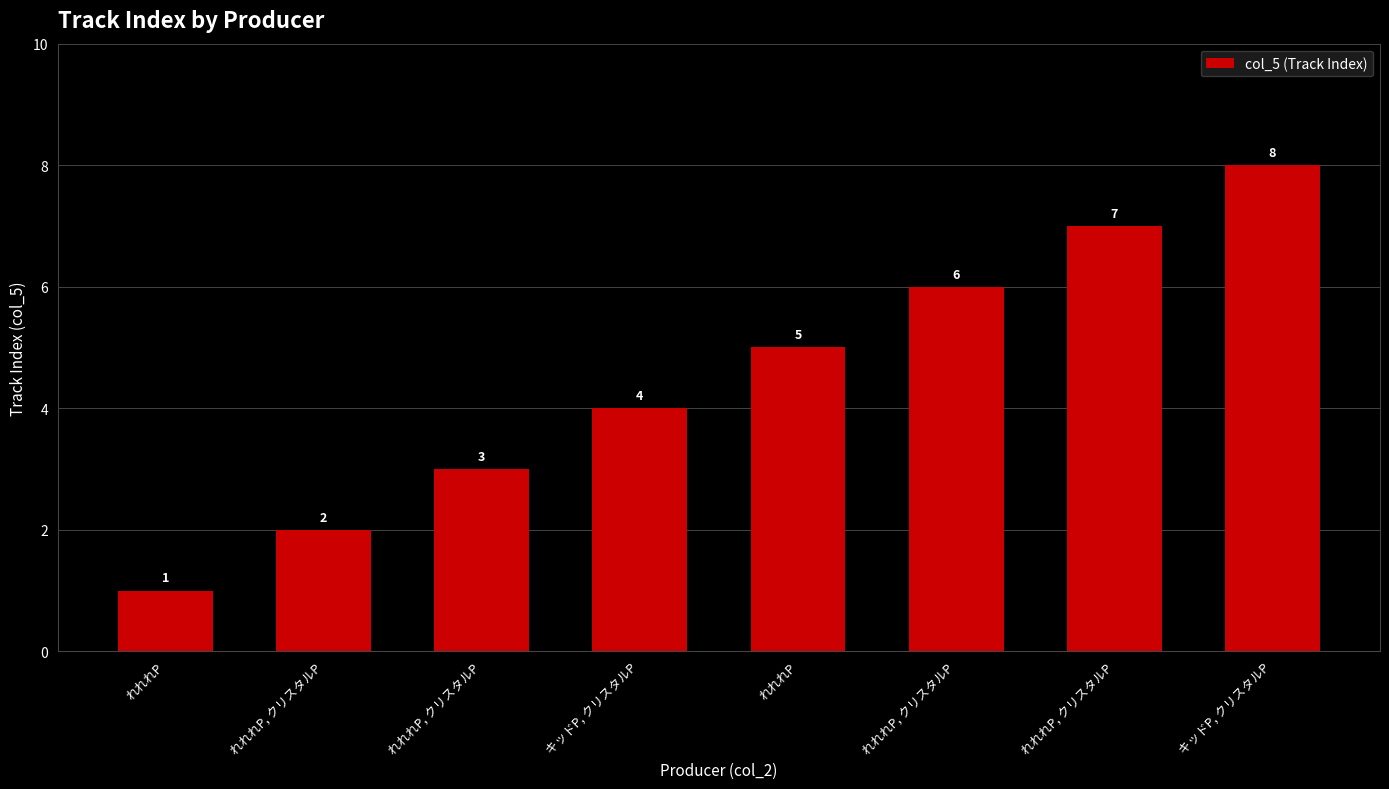

Reading right to left, what are all the values shown in this chart?

8	7	6	5	4	3	2	1